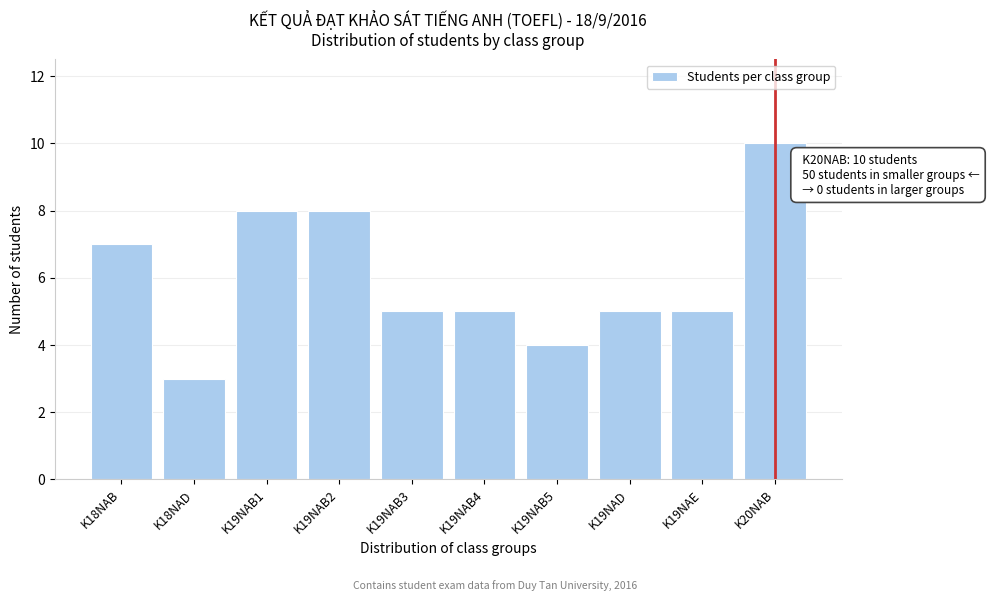

Reading left to right, extract all data points from this chart.

K18NAB=7	K18NAD=3	K19NAB1=8	K19NAB2=8	K19NAB3=5	K19NAB4=5	K19NAB5=4	K19NAD=5	K19NAE=5	K20NAB=10